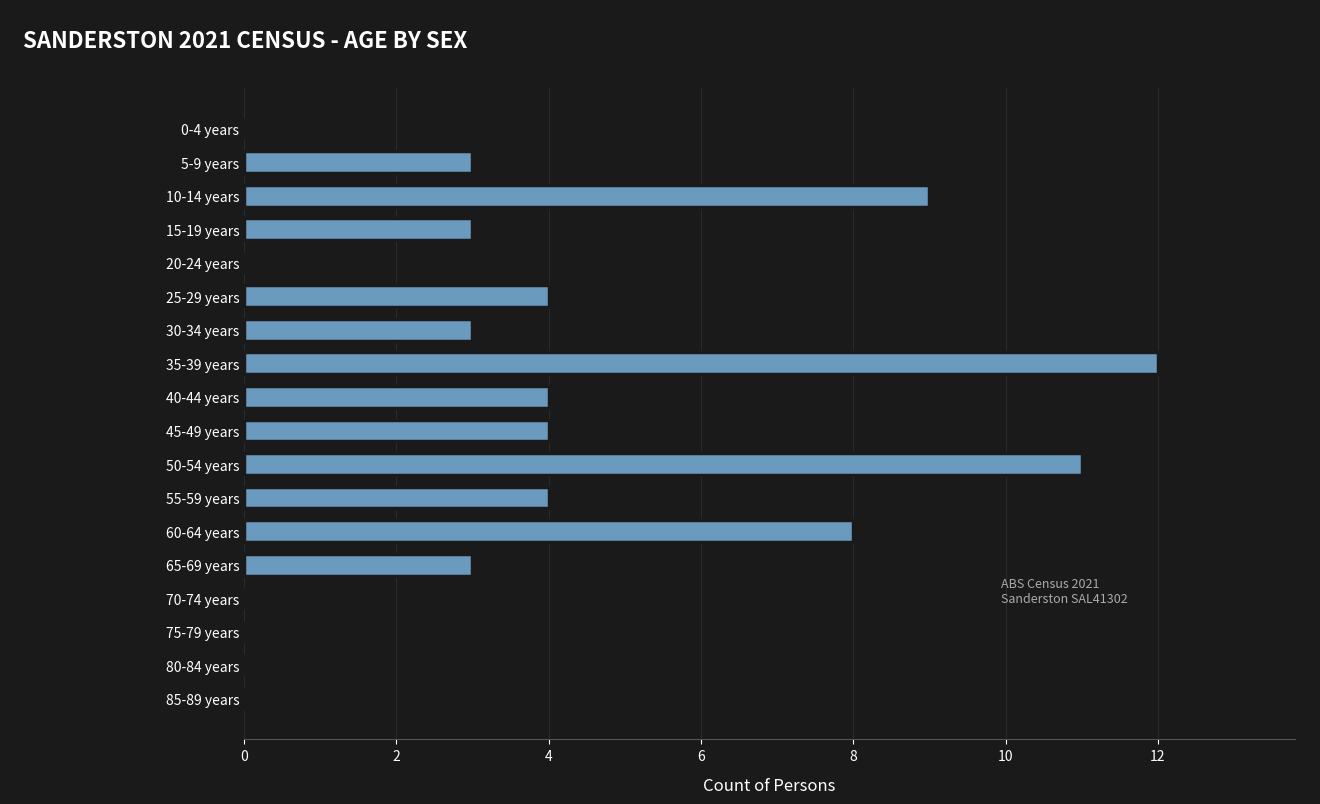

True or false: the data shows -7 at 0-4 years.

False